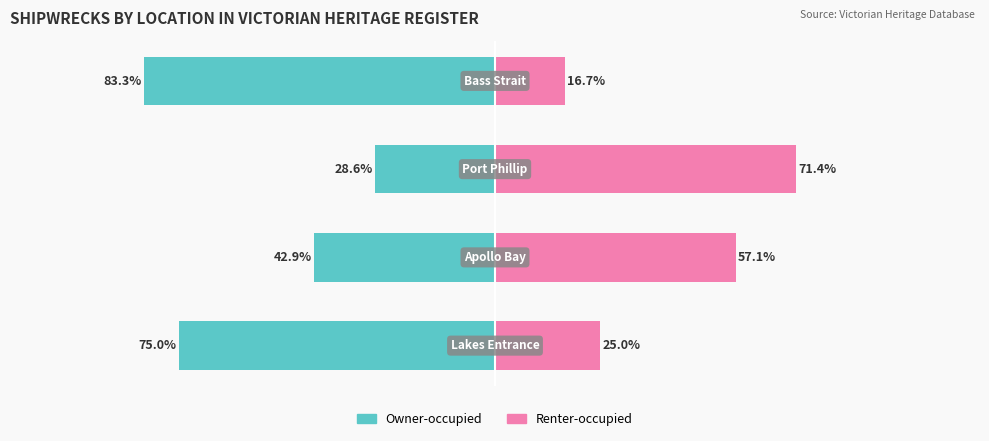

Reading left to right, transcribe all the data shown in this chart.

Owner-occupied: 0=-75.0	1=-42.9	2=-28.6	3=-83.3
Renter-occupied: 0=25.0	1=57.1	2=71.4	3=16.7